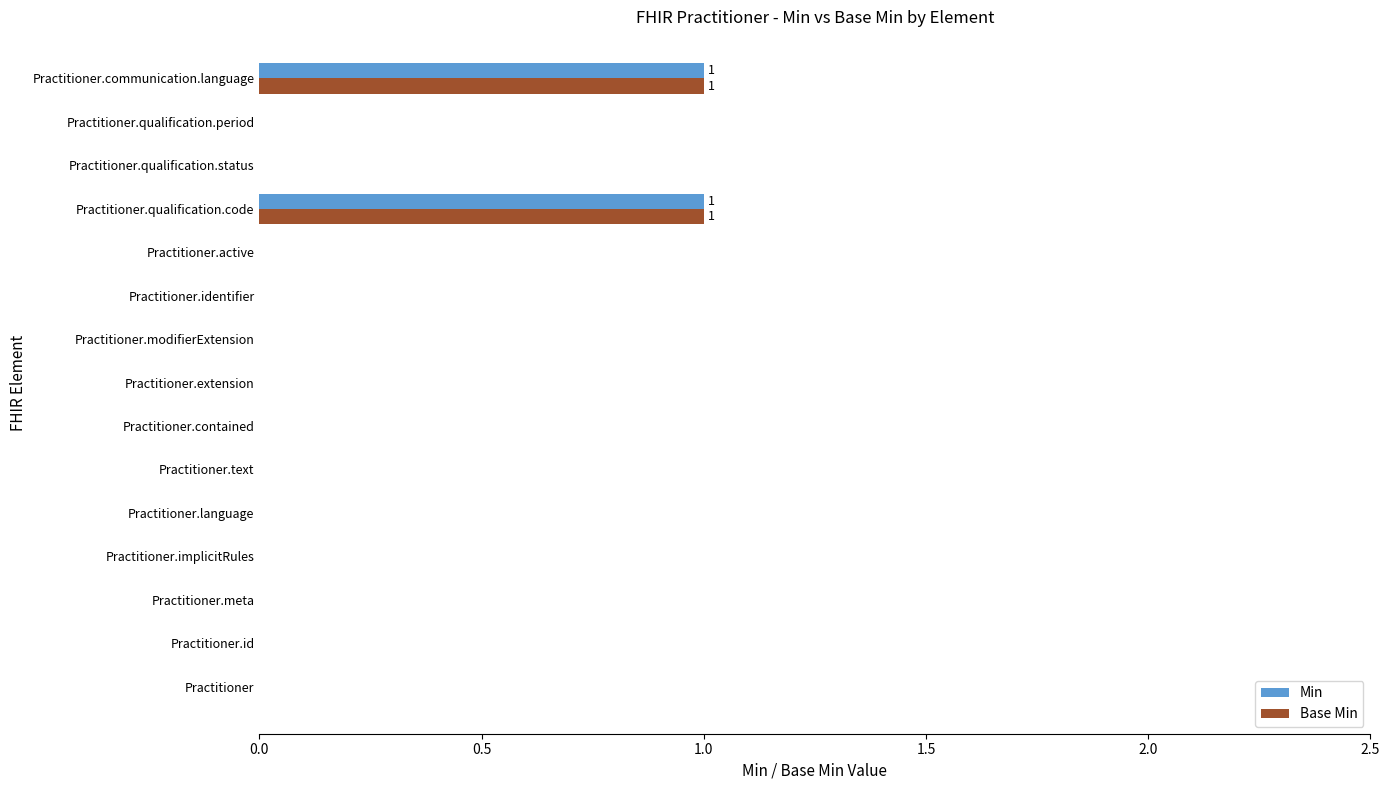

Is the value of Min at Practitioner.qualification.code greater than the value of Base Min at Practitioner.meta?

Yes